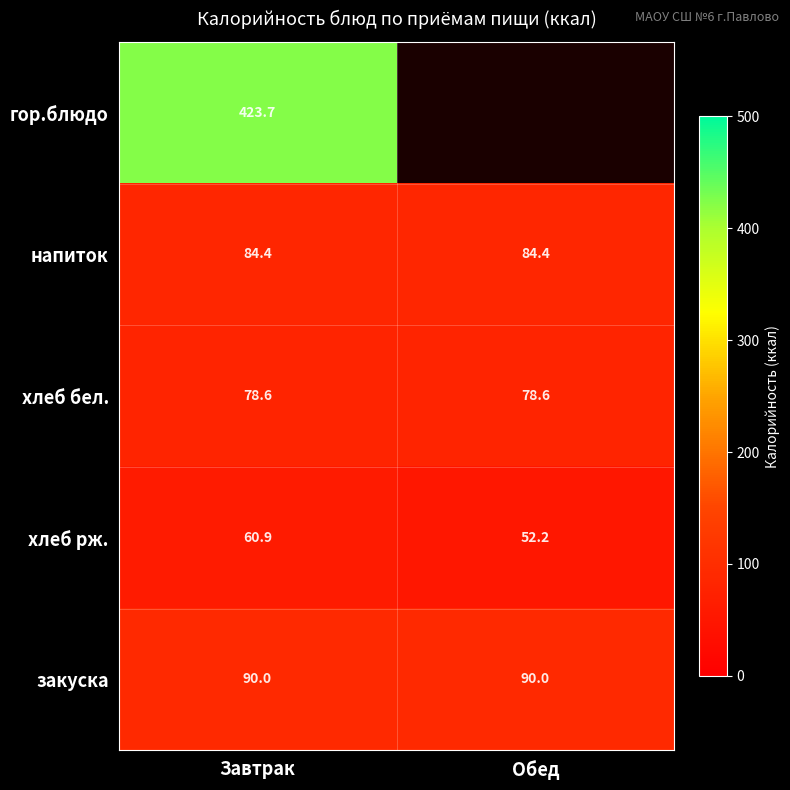

What is the difference between the highest and lowest values at Завтрак?

362.8